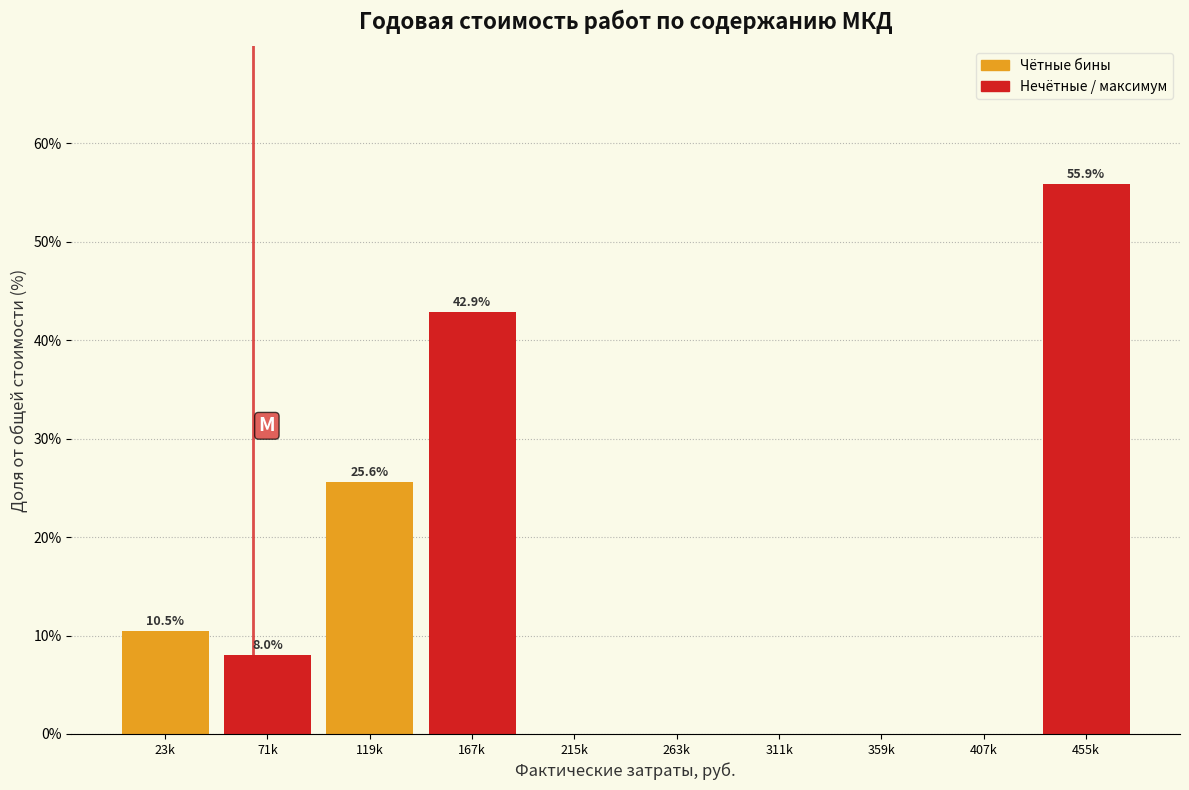

Reading left to right, list all the values displayed in this chart.

23k=10.5	71k=8.0	119k=25.6	167k=42.9	215k=0.0	263k=0.0	311k=0.0	359k=0.0	407k=0.0	455k=55.9